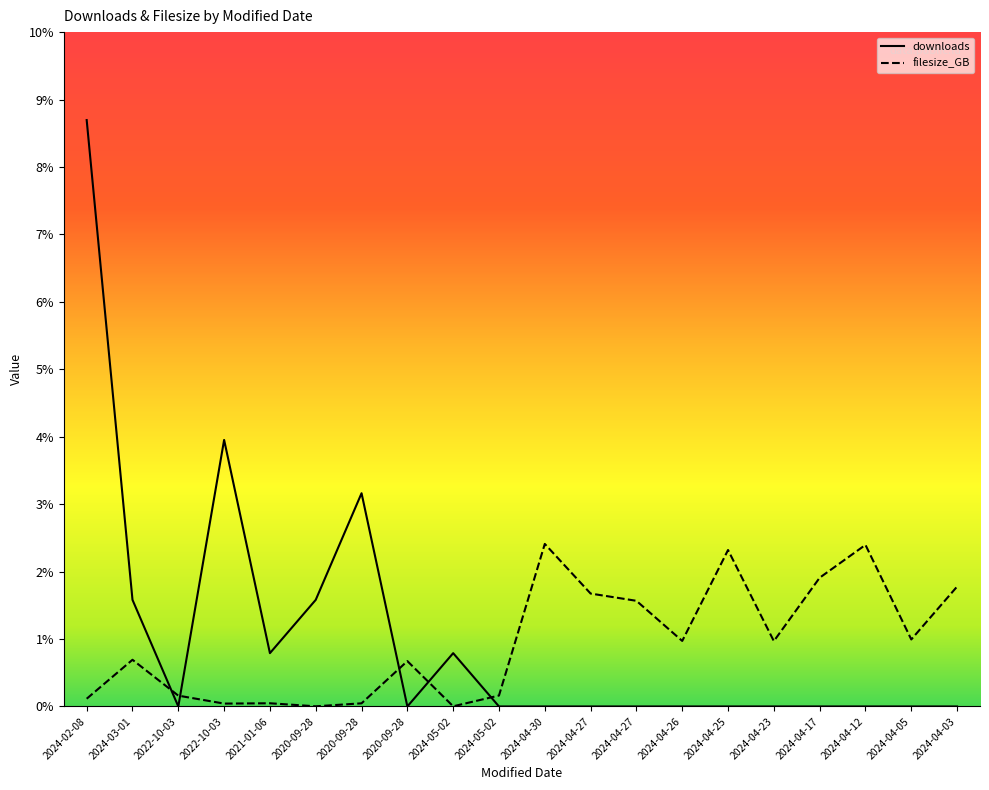

Is the value of downloads at 2020-09-28 greater than the value of filesize_GB at 2022-10-03?

Yes